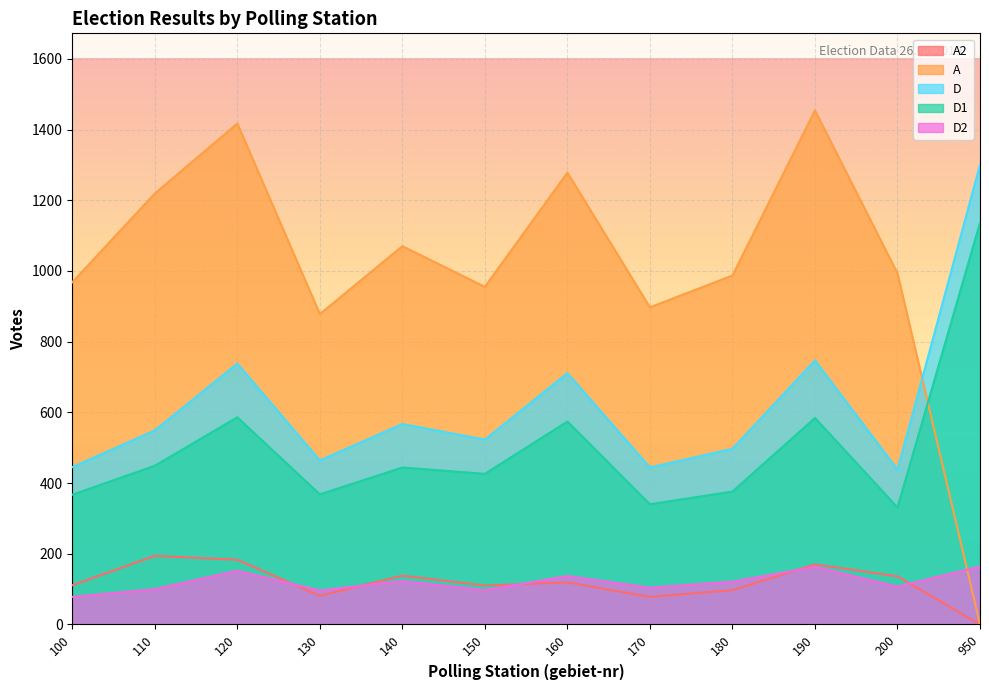

Which category has the highest value across all series?

190